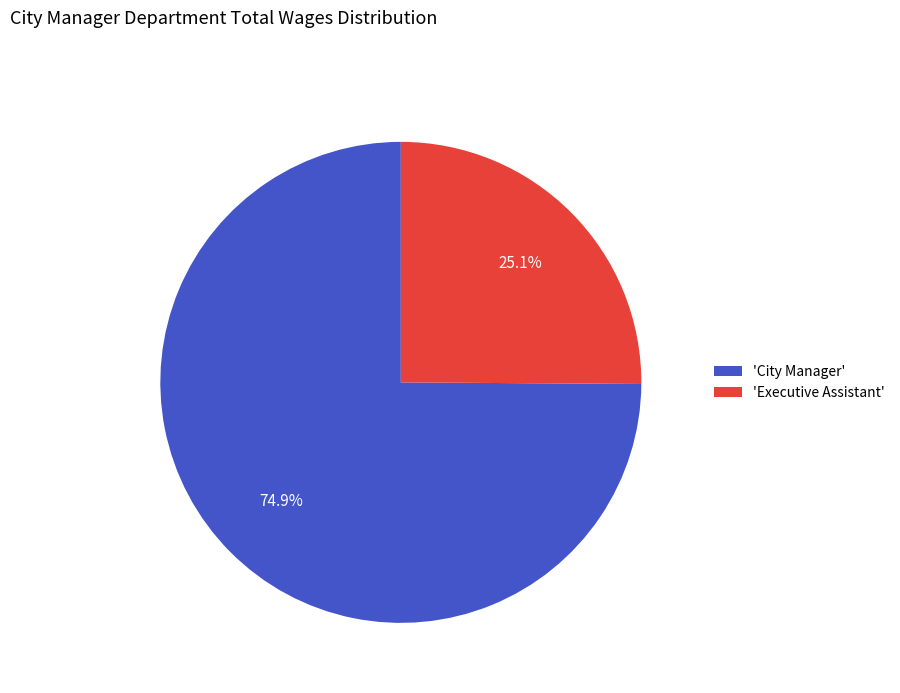

What is the majority slice?

'City Manager'